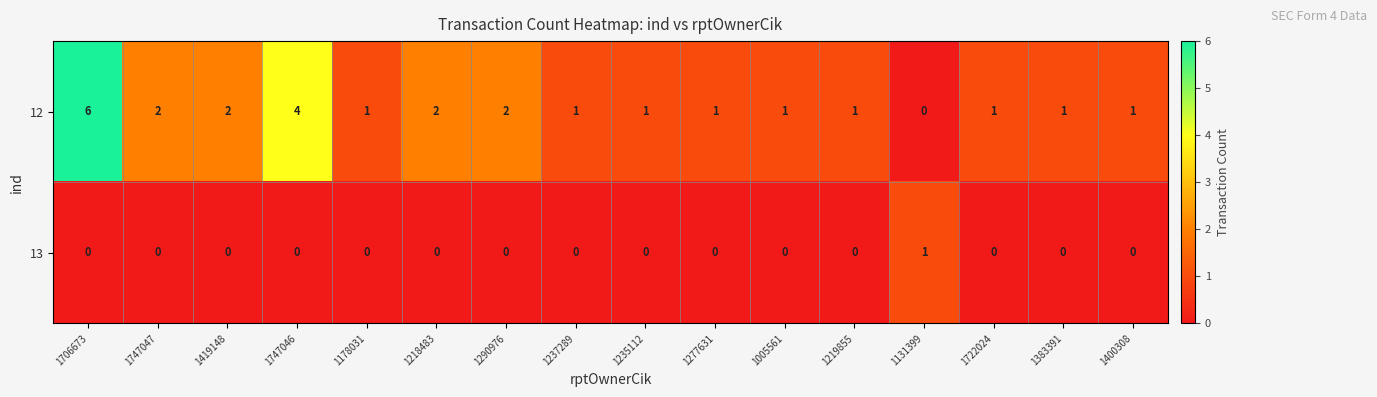

True or false: 13 has a value of 0 at 1706673.

True